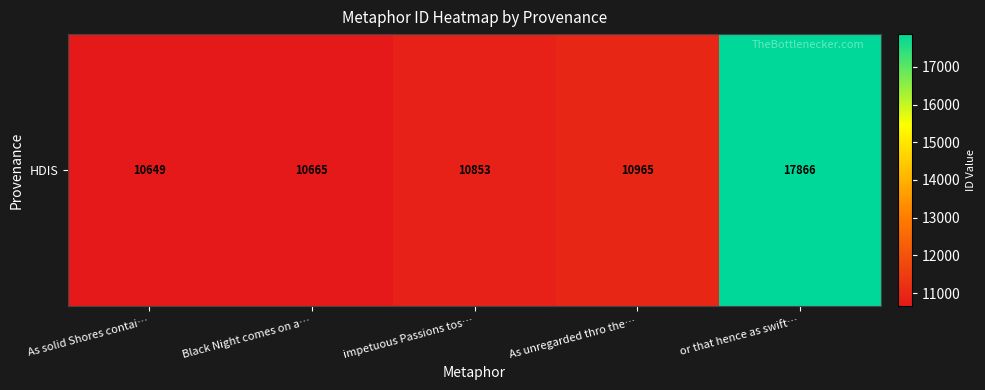

Read the value at Black Night comes on a….

10665